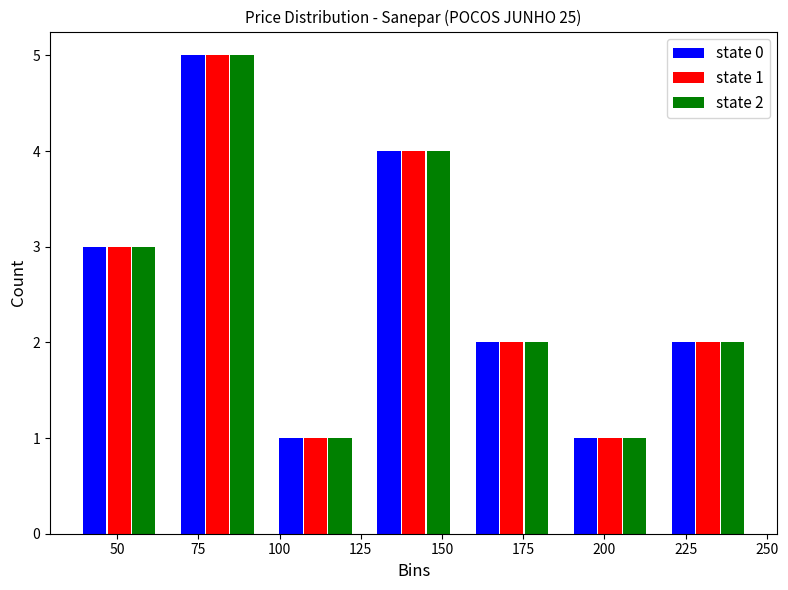

In the state 2 series, which range on the x-axis has the tallest bar?

65 to 95